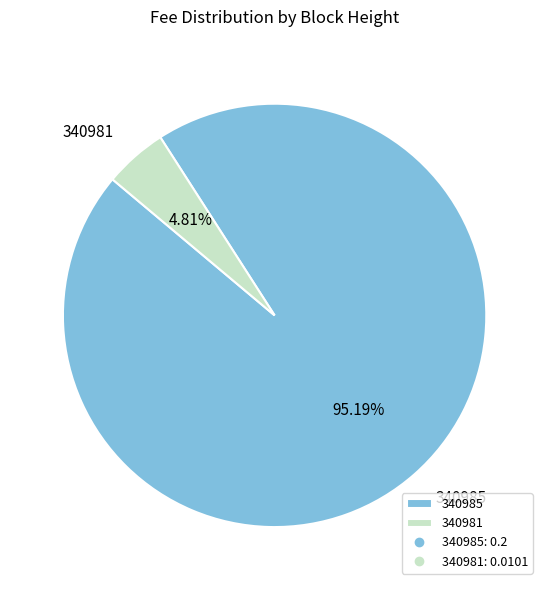

How many segments does this pie chart have?

2